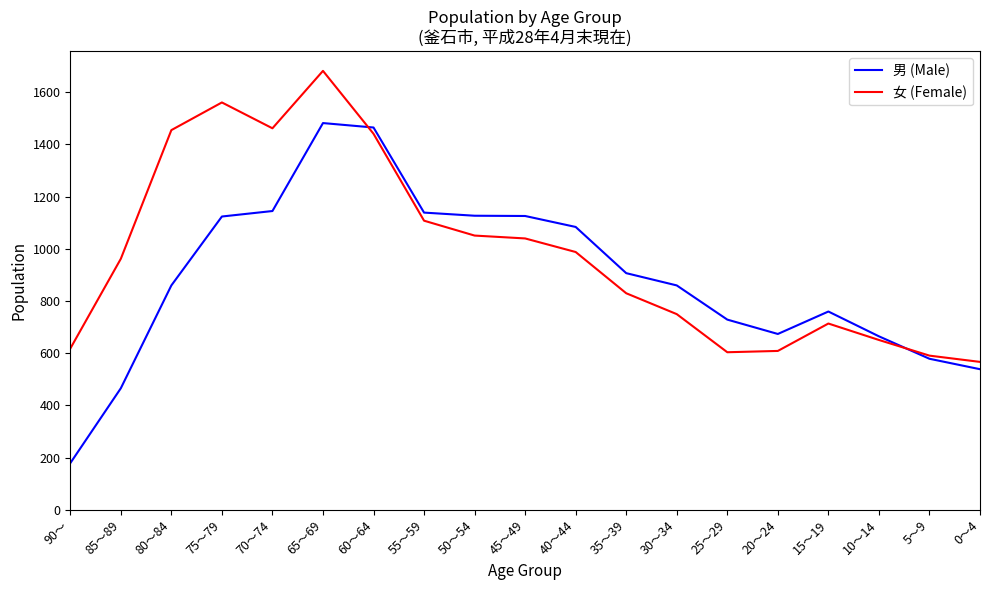

What is the greatest value displayed?

1682